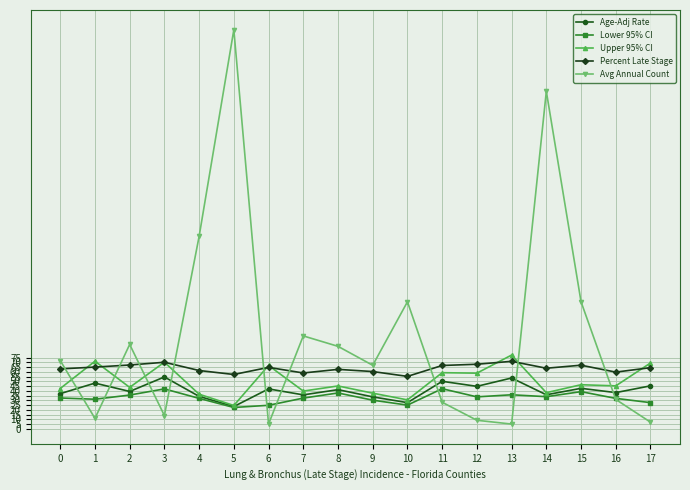

At how many categories does at least one series exceed 270?

2